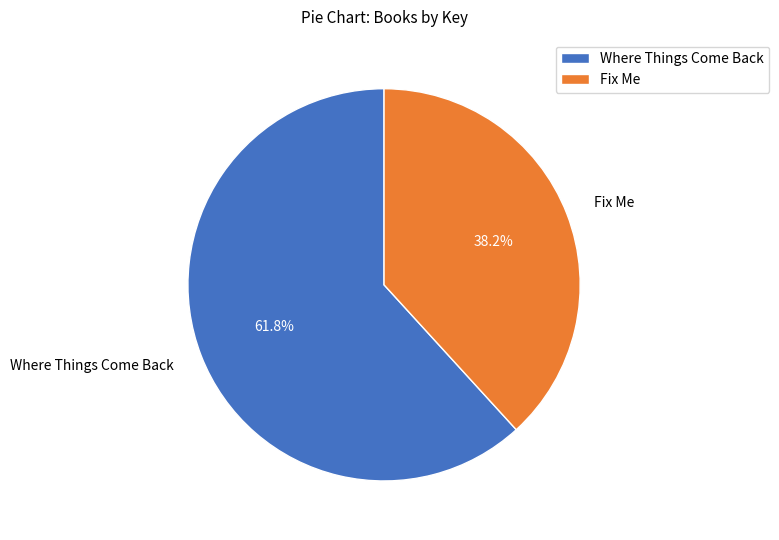

Which slice is the smallest?

Fix Me